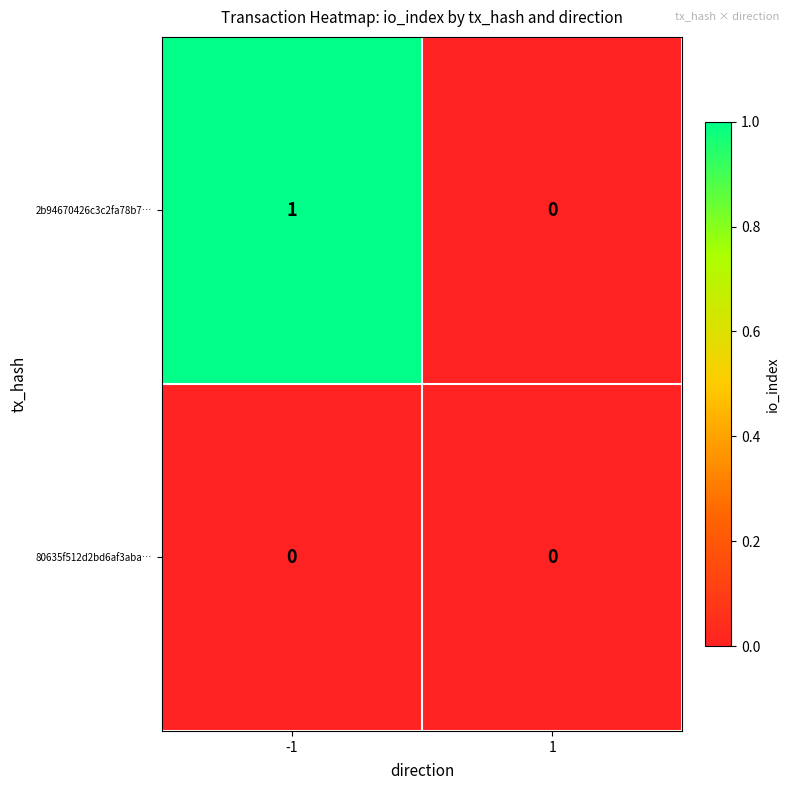

How many distinct data groups are displayed?

2